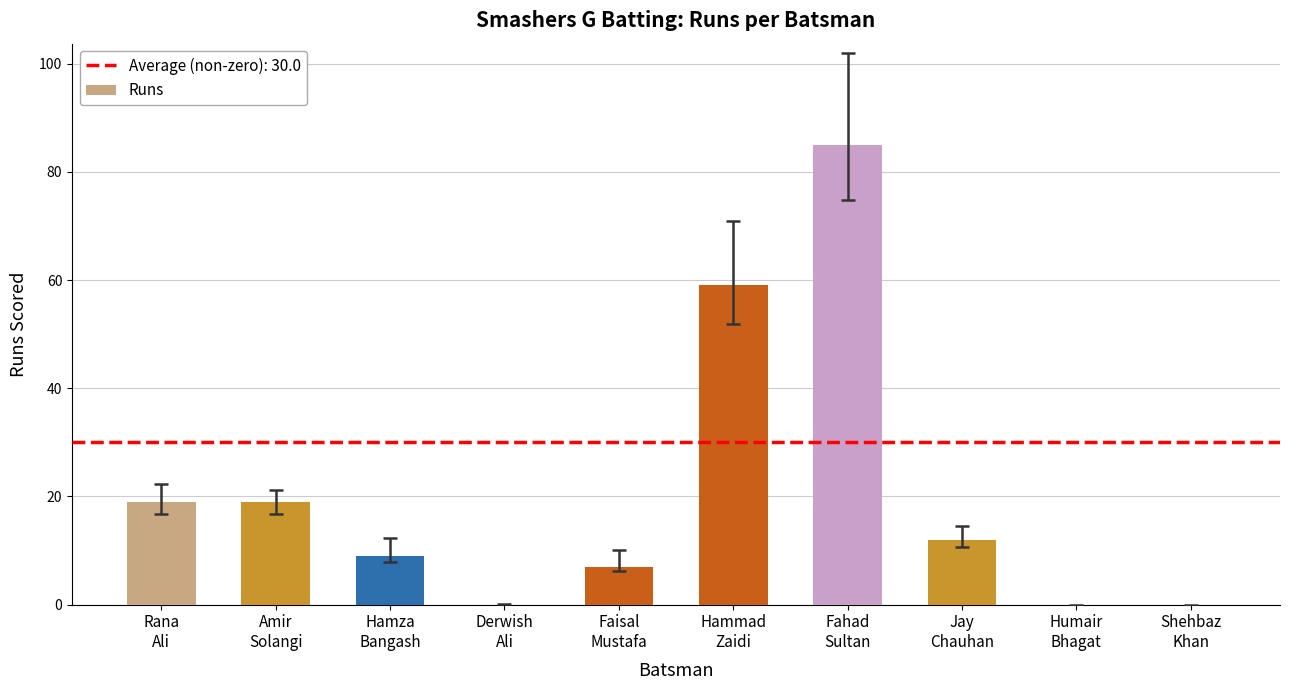

At which label is the value closest to 42?

Hammad
Zaidi